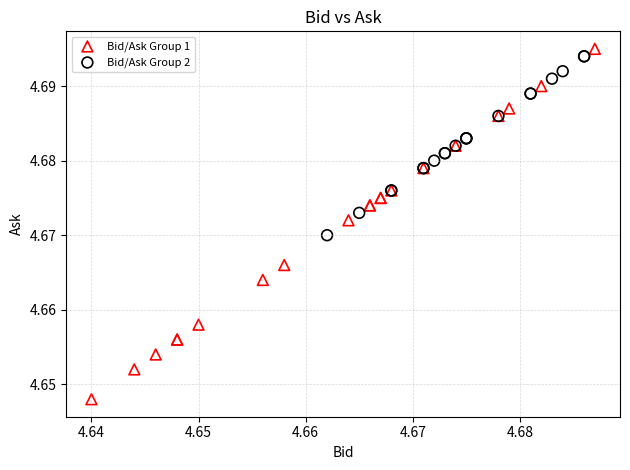

Which series reaches the minimum Y coordinate?

Bid/Ask Group 1